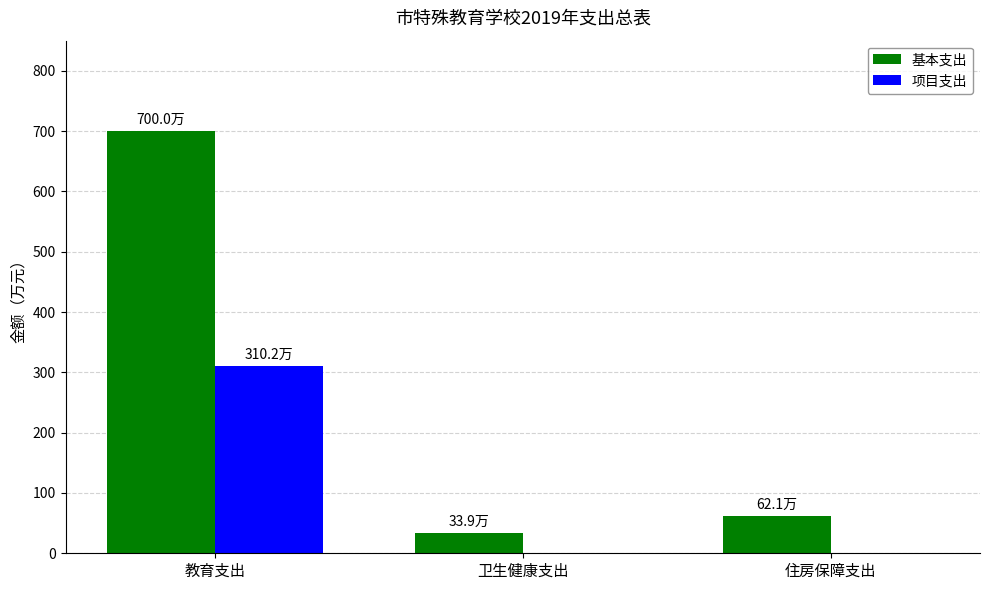

Which label corresponds to the largest value in the chart?

教育支出